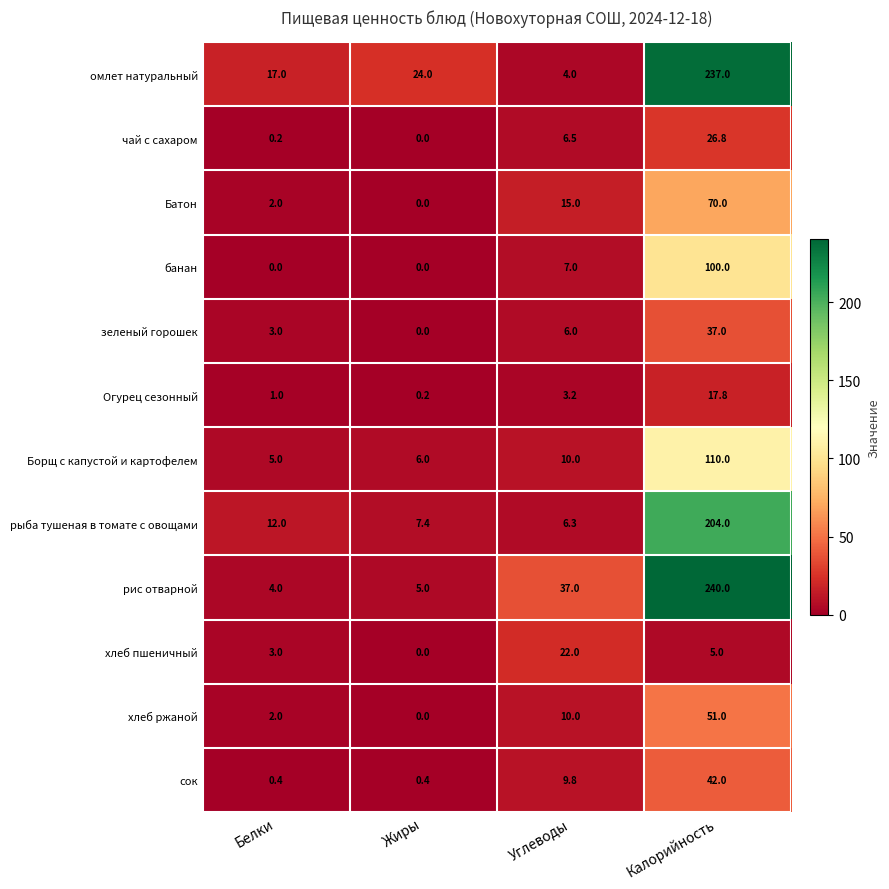

Where is банан nearest to the value 50?

Углеводы